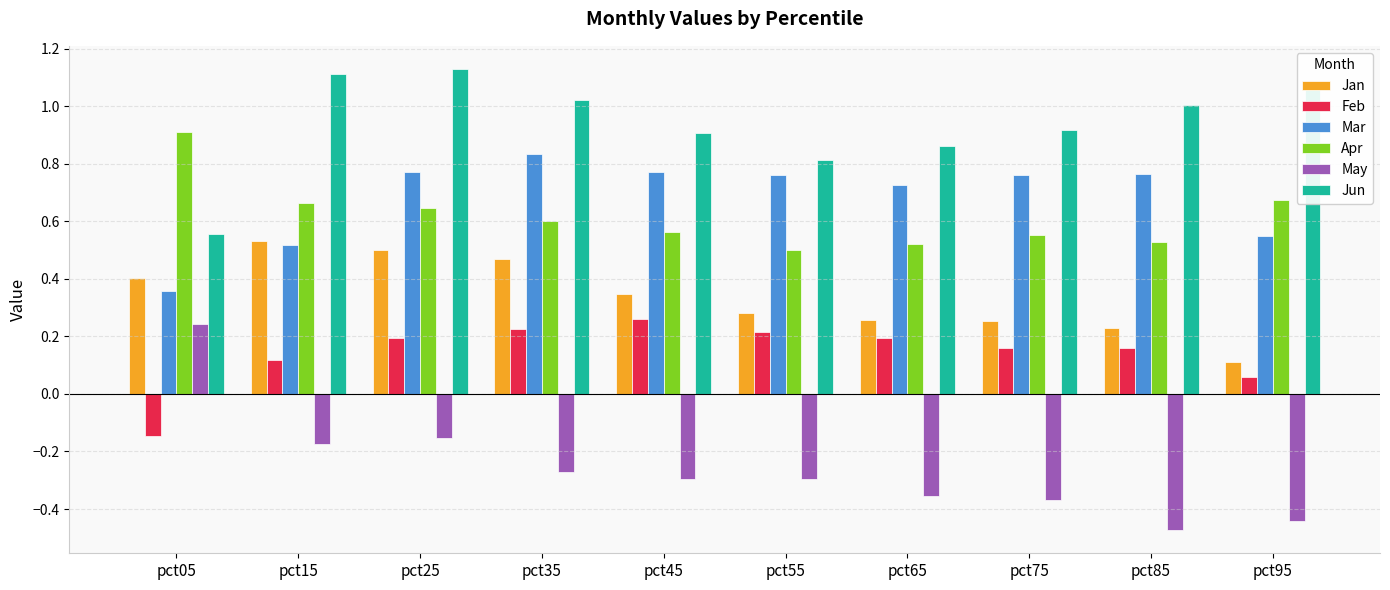

Which category has the lowest value across all series?

pct85